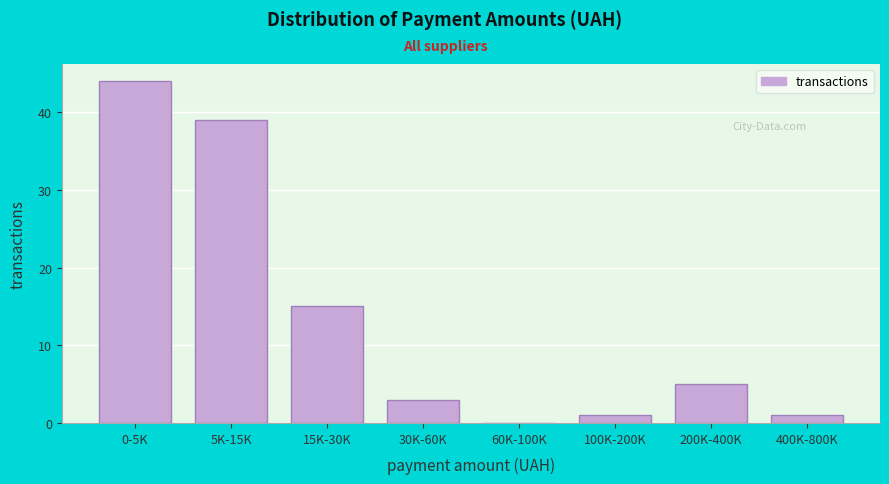

Reading left to right, extract all data points from this chart.

0-5K=44	5K-15K=39	15K-30K=15	30K-60K=3	60K-100K=0	100K-200K=1	200K-400K=5	400K-800K=1